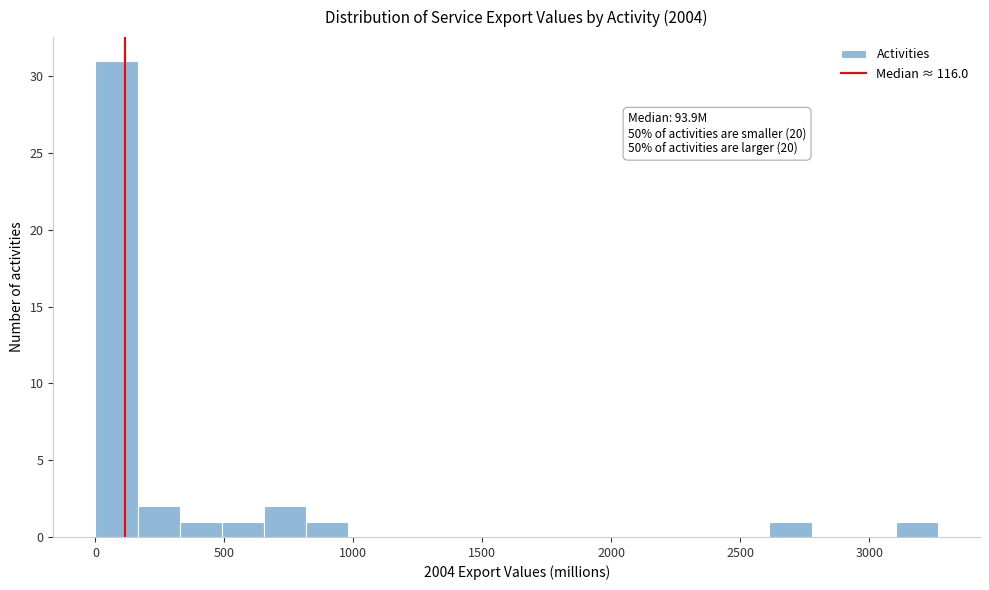

Around what value on the x-axis is the tallest bar? Give the approximate position of its centre, as read against the axis.

100